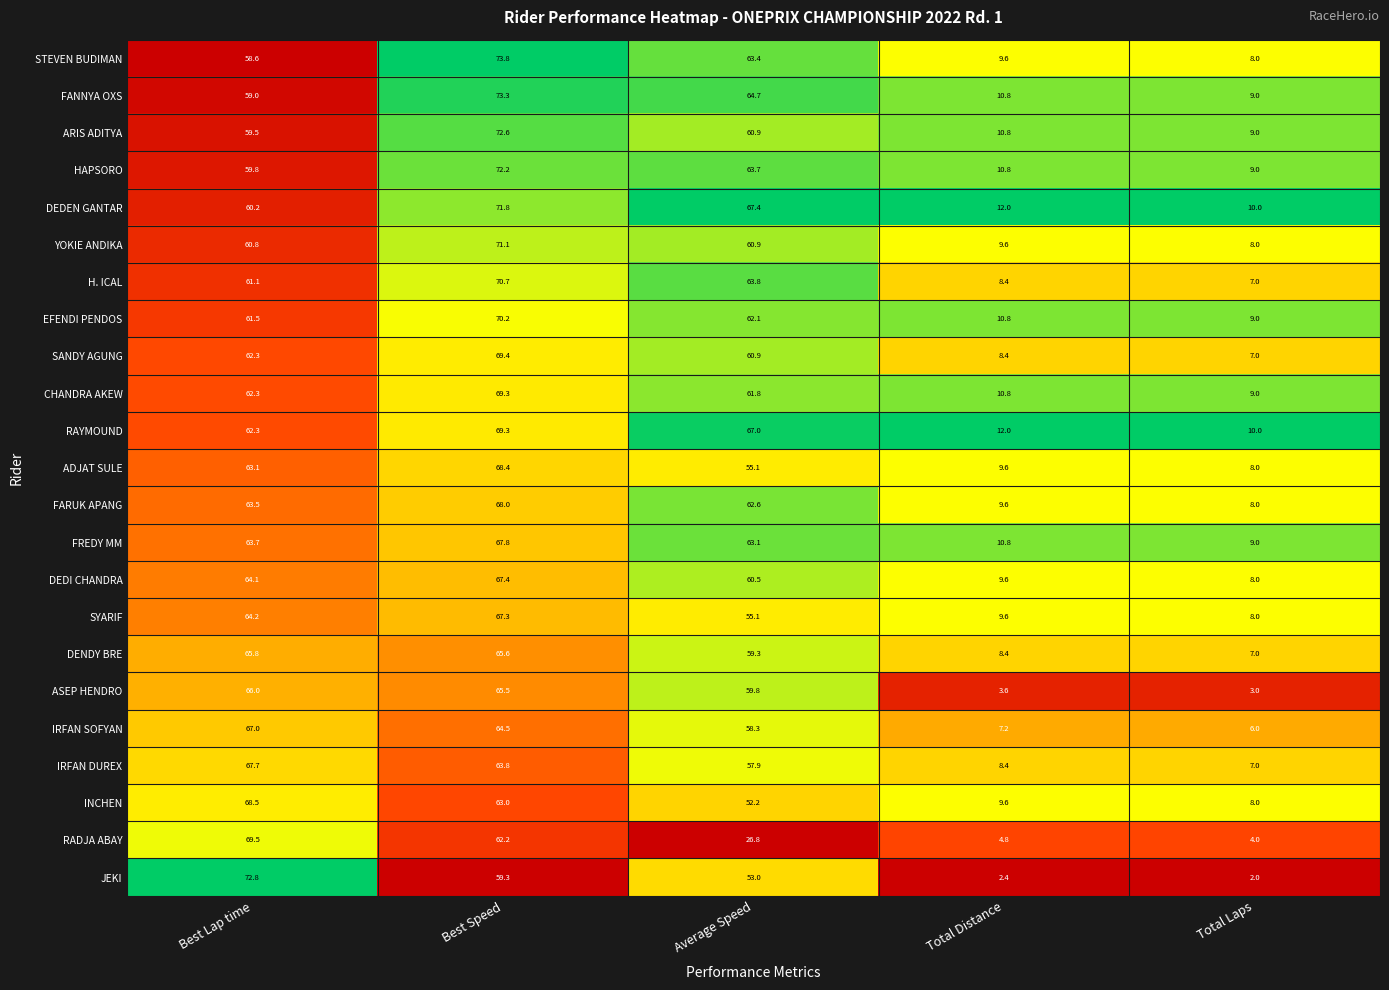

The IRFAN SOFYAN series shows 7.2 at Total Distance. True or false?

True